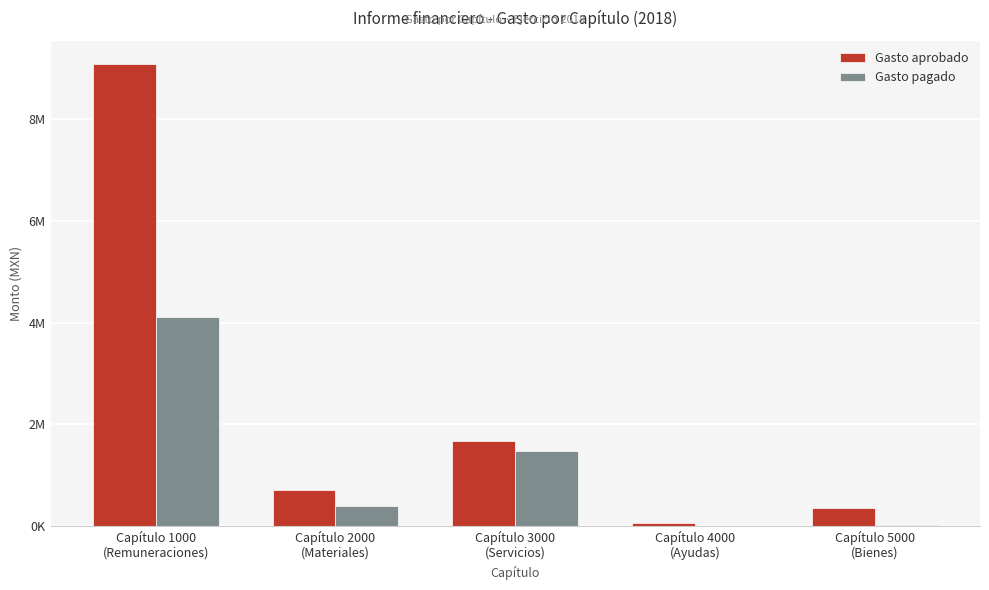

Are the bars horizontal?

No